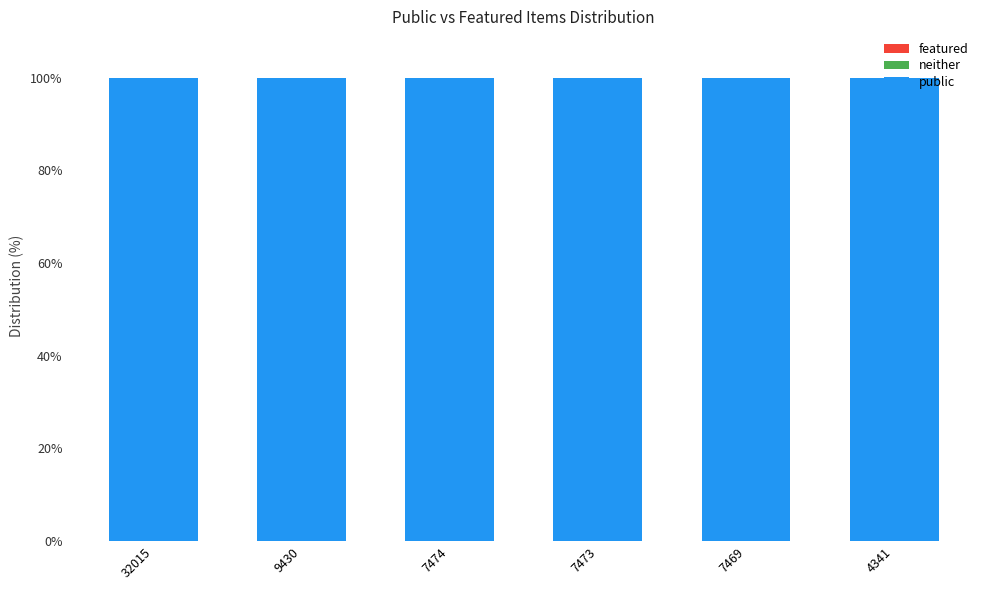

Rank the series by their maximum value, from highest to lowest.

public, featured, neither